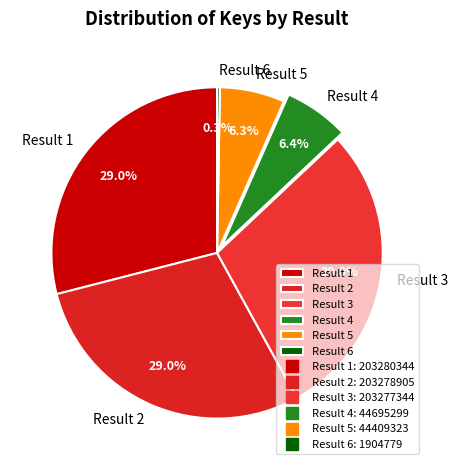

Is there a majority slice in this chart?

No